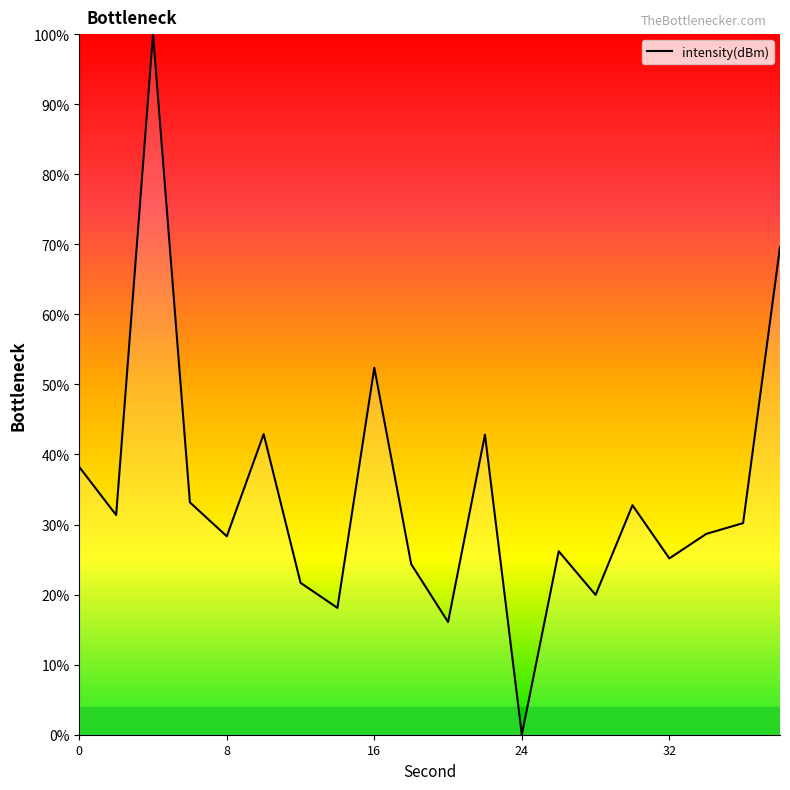

Does the chart display data point markers on the line(s)?

No